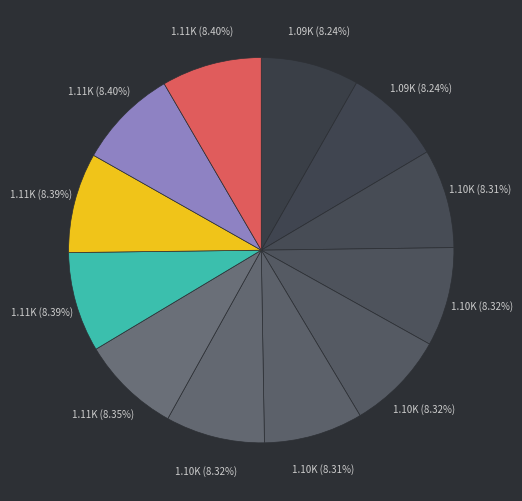

Count the number of slices in the pie.

12